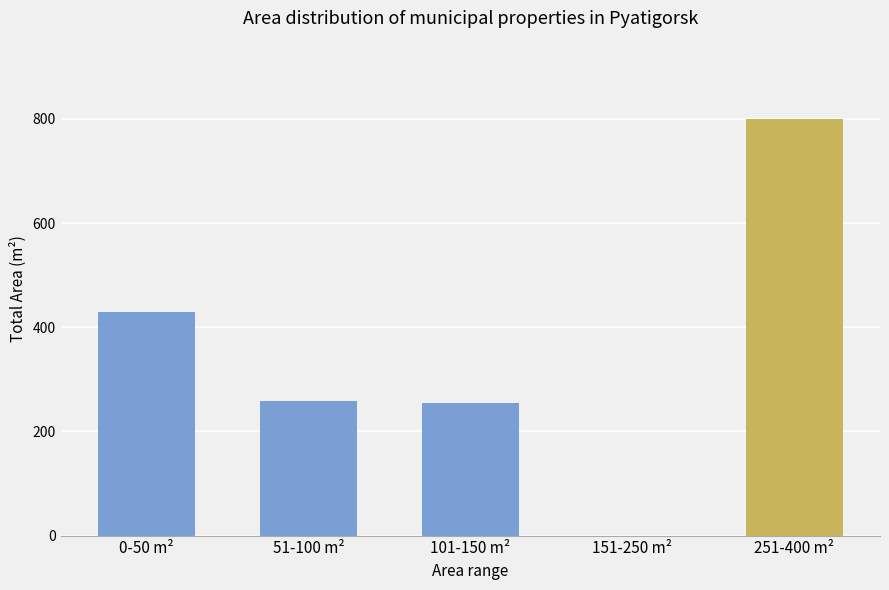

Which category has the highest value across all series?

251-400 m²